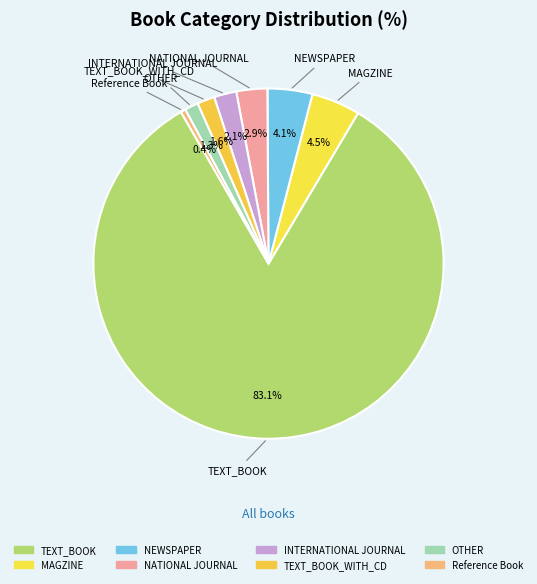

How many slices are in this pie chart?

8